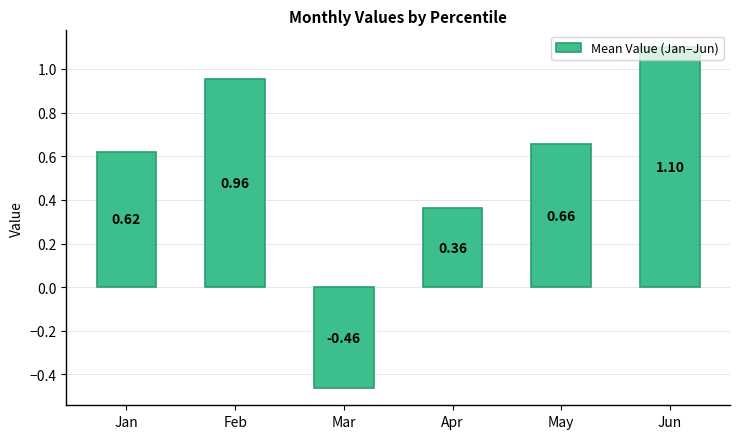

What is the change in value from Mar to Jun?

+1.6